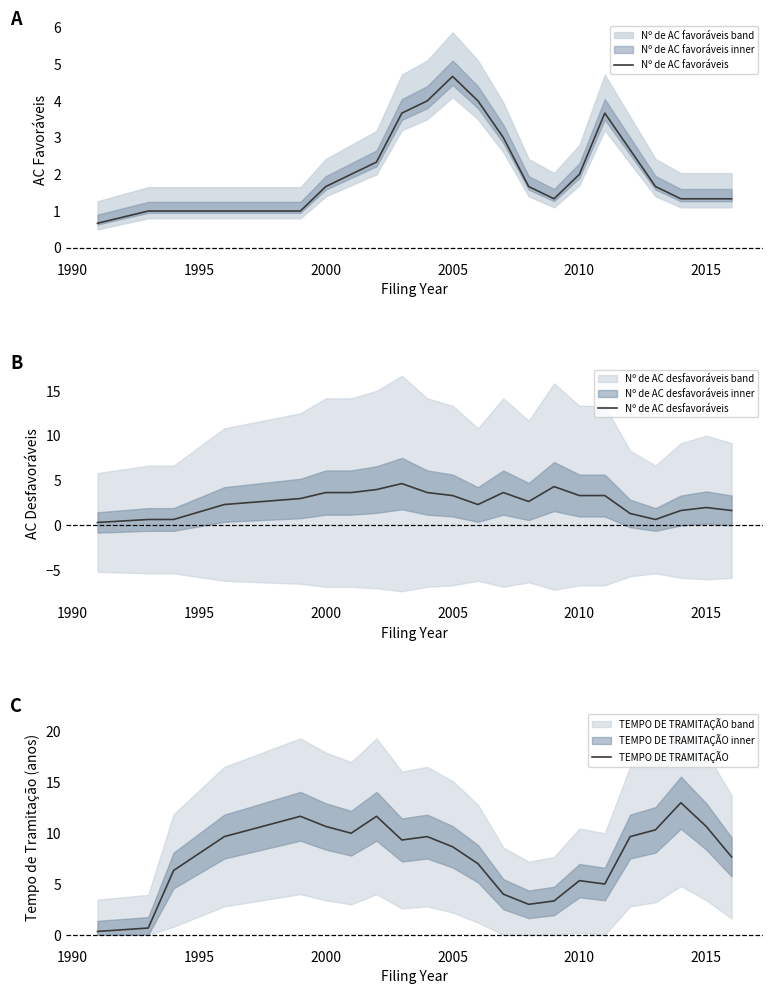

What is the minimum value for Nº de AC favoráveis?

0.7